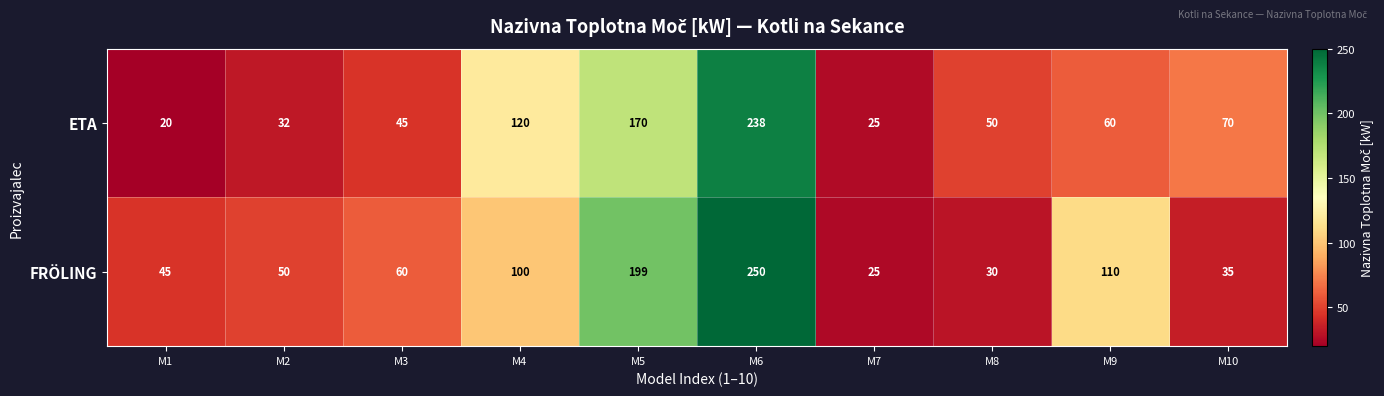

True or false: ETA has a value of 32 at M2.

True